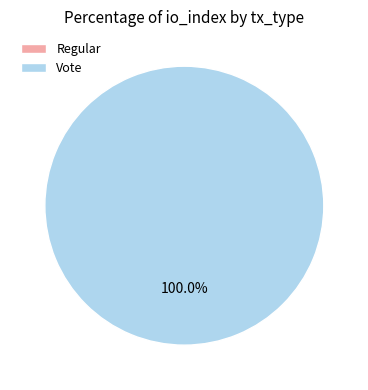

Is the sum of Vote and Regular greater than half?

Yes